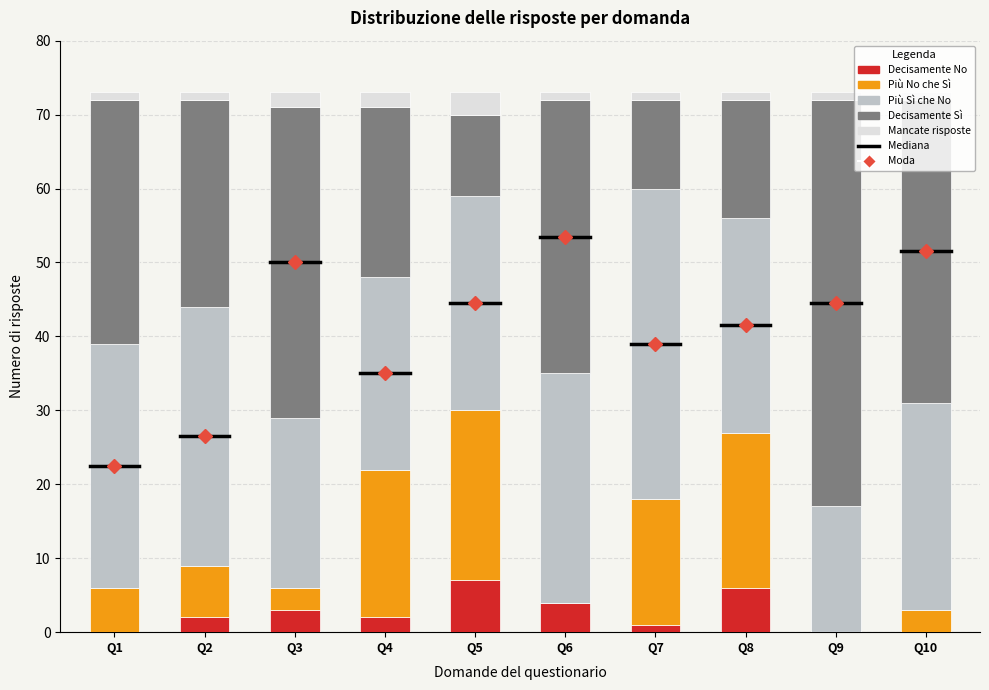

The Decisamente No series shows 0 at Q9. True or false?

True